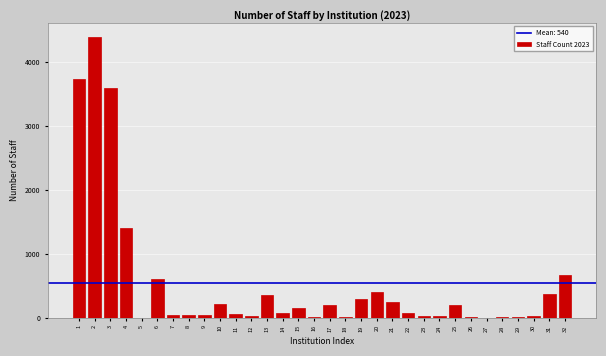

What is the sum of all values?

17295